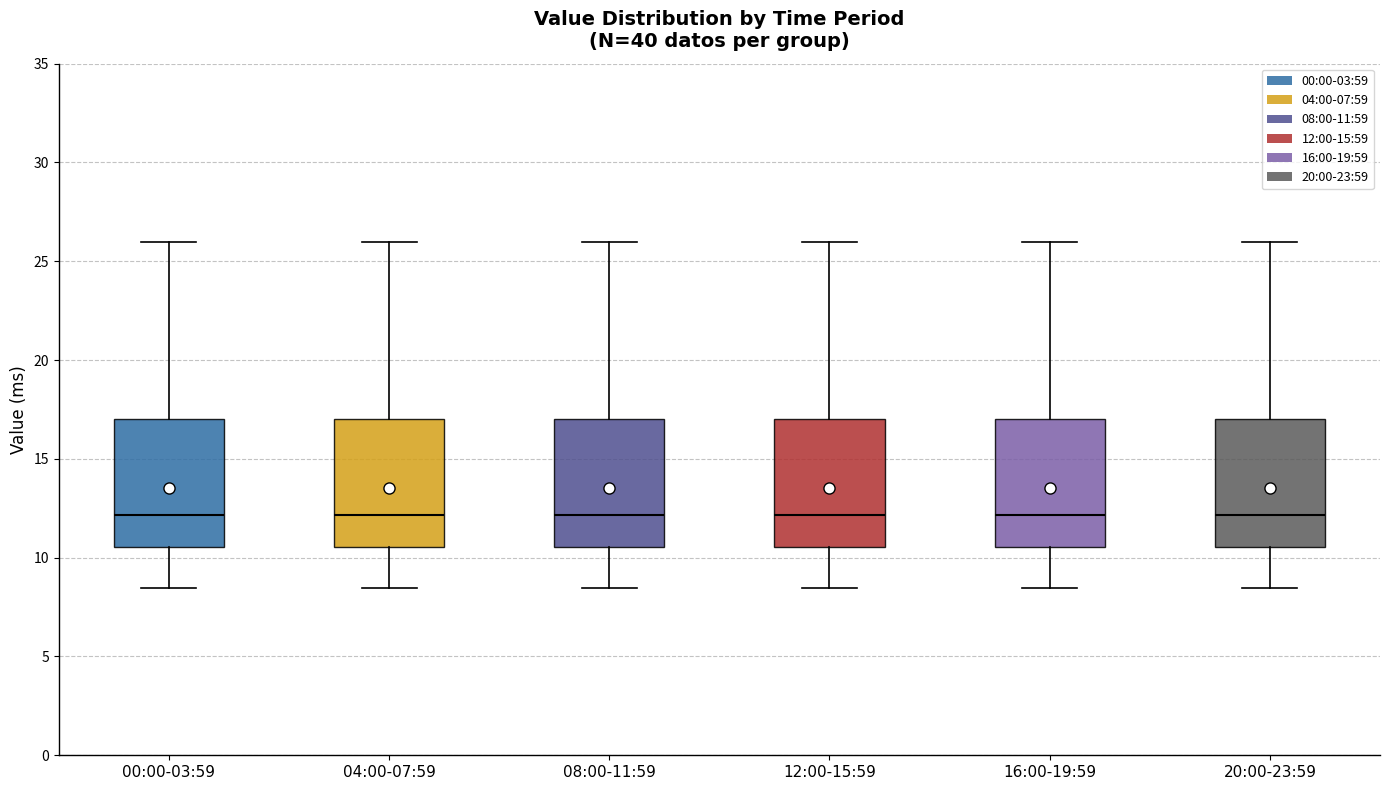

Reading left to right, read every box against the y-axis: the position of its median line, the range the box covers, and the ends of its whiskers. The values are not printed on the chart, so give them approximately, as read against the axis.

00:00-03:59: median 12.0, box 10.5 to 17.0, whiskers 8.5 to 26.0
04:00-07:59: median 12.0, box 10.5 to 17.0, whiskers 8.5 to 26.0
08:00-11:59: median 12.0, box 10.5 to 17.0, whiskers 8.5 to 26.0
12:00-15:59: median 12.0, box 10.5 to 17.0, whiskers 8.5 to 26.0
16:00-19:59: median 12.0, box 10.5 to 17.0, whiskers 8.5 to 26.0
20:00-23:59: median 12.0, box 10.5 to 17.0, whiskers 8.5 to 26.0